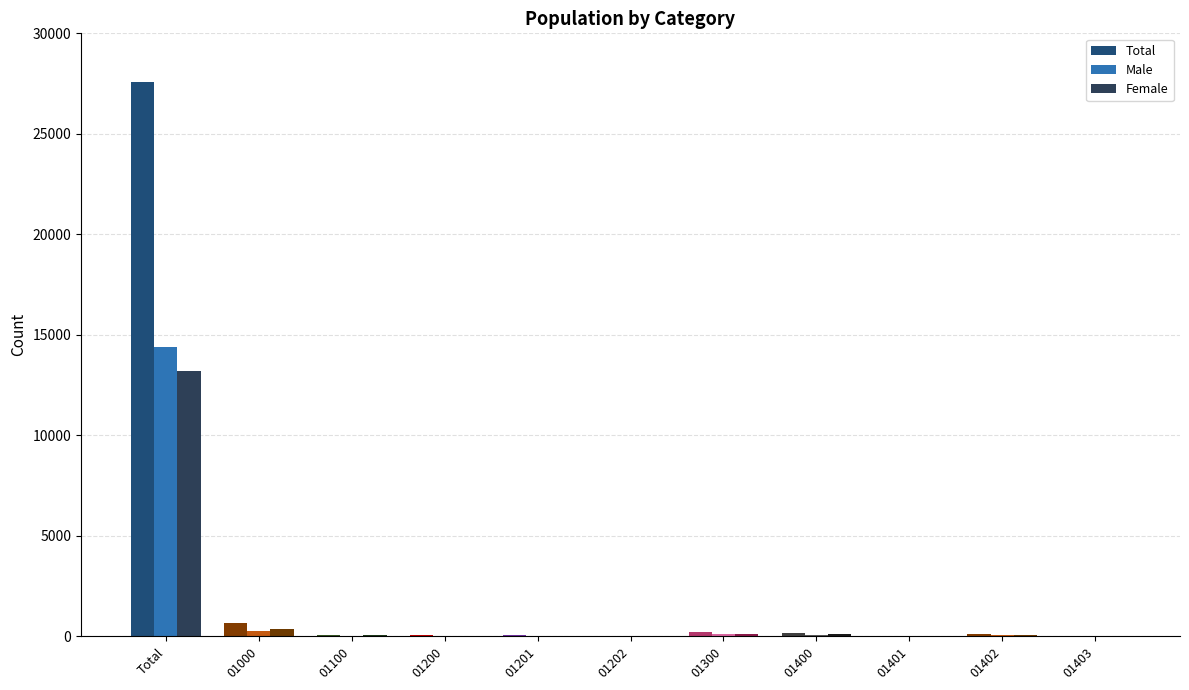

Reading left to right, what are all the values shown in this chart?

Total: Total=27561	01000=647	01100=63	01200=64	01201=59	01202=5	01300=227	01400=168	01401=18	01402=139	01403=11
Male: Total=14384	01000=285	01100=20	01200=37	01201=34	01202=3	01300=94	01400=69	01401=12	01402=50	01403=7
Female: Total=13177	01000=362	01100=43	01200=27	01201=25	01202=2	01300=133	01400=99	01401=6	01402=89	01403=4